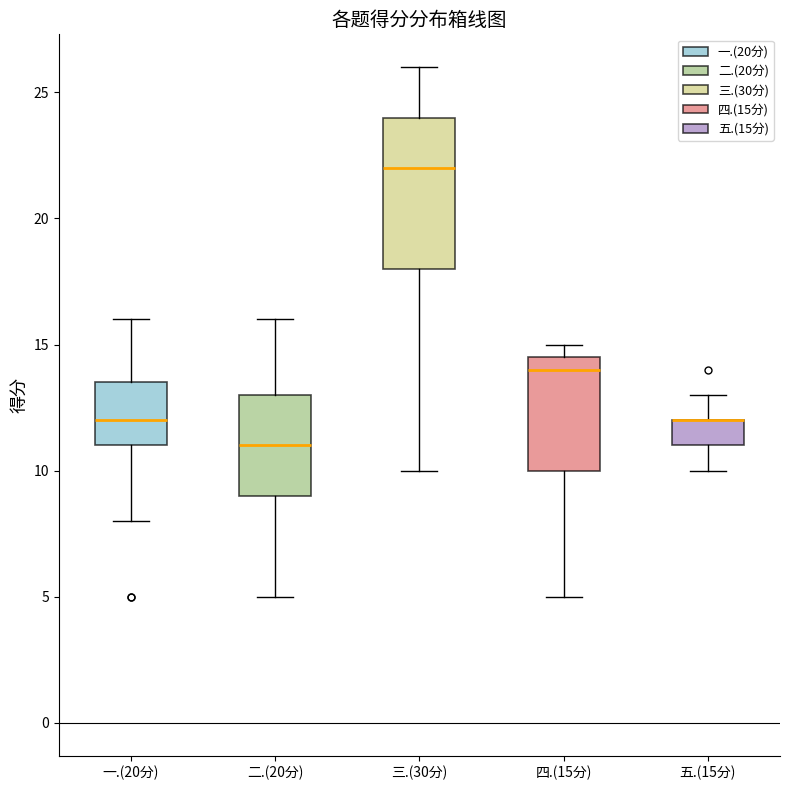

Reading left to right, read every box against the y-axis: the position of its median line, the range the box covers, and the ends of its whiskers. The values are not printed on the chart, so give them approximately, as read against the axis.

一.(20分): median 12.0, box 11.0 to 13.5, whiskers 8.0 to 16.0
二.(20分): median 11.0, box 9.0 to 13.0, whiskers 5.0 to 16.0
三.(30分): median 22.0, box 18.0 to 24.0, whiskers 10.0 to 26.0
四.(15分): median 14.0, box 10.0 to 14.5, whiskers 5.0 to 15.0
五.(15分): median 12.0 (drawn on the box's upper edge), box 11.0 to 12.0, whiskers 10.0 to 13.0